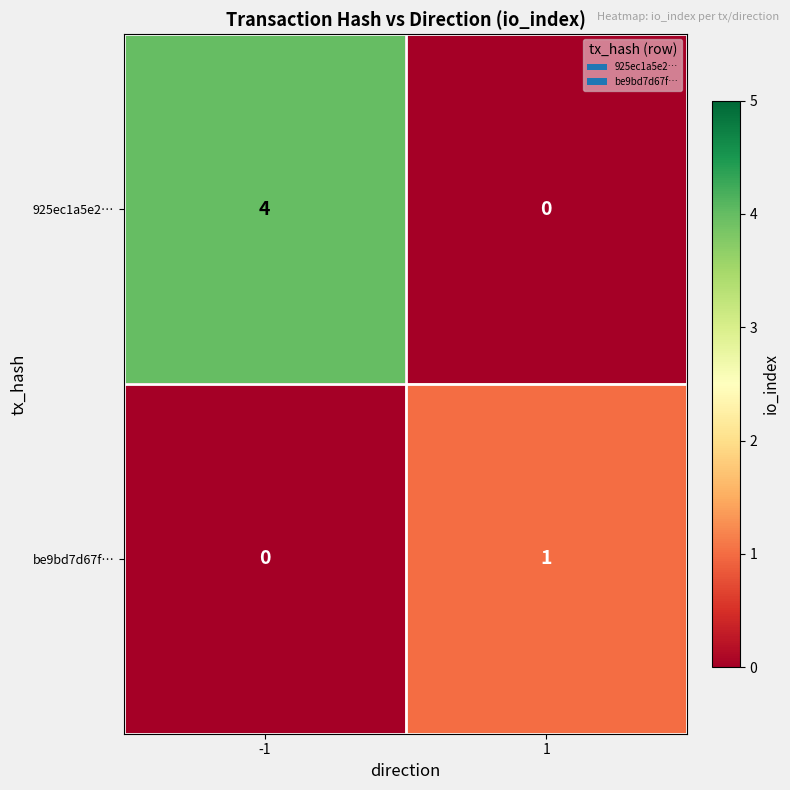

What is the spread (max minus min) of values at 1?

1